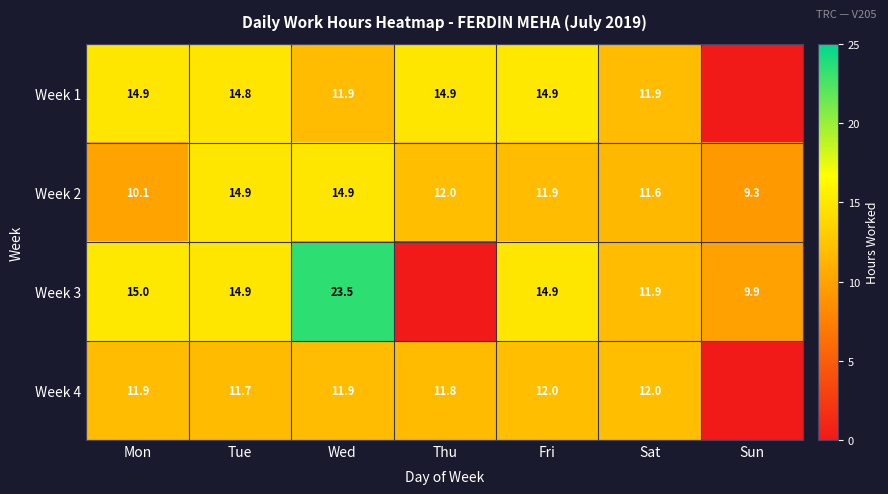

Count the number of categories in the chart.

7